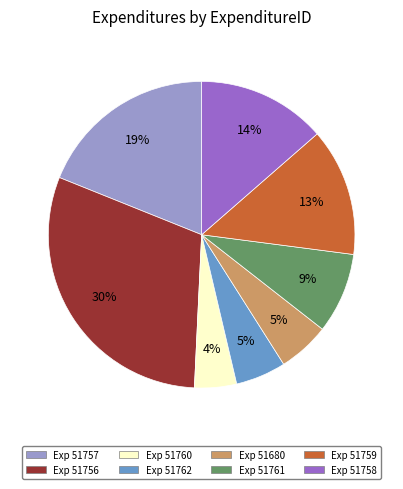

Which slice is the smallest?

Exp 51760